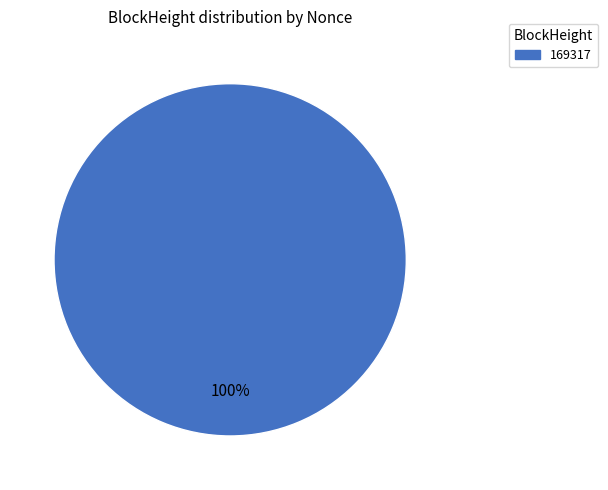

To the nearest percent, what percentage of the pie is 169317?

100%